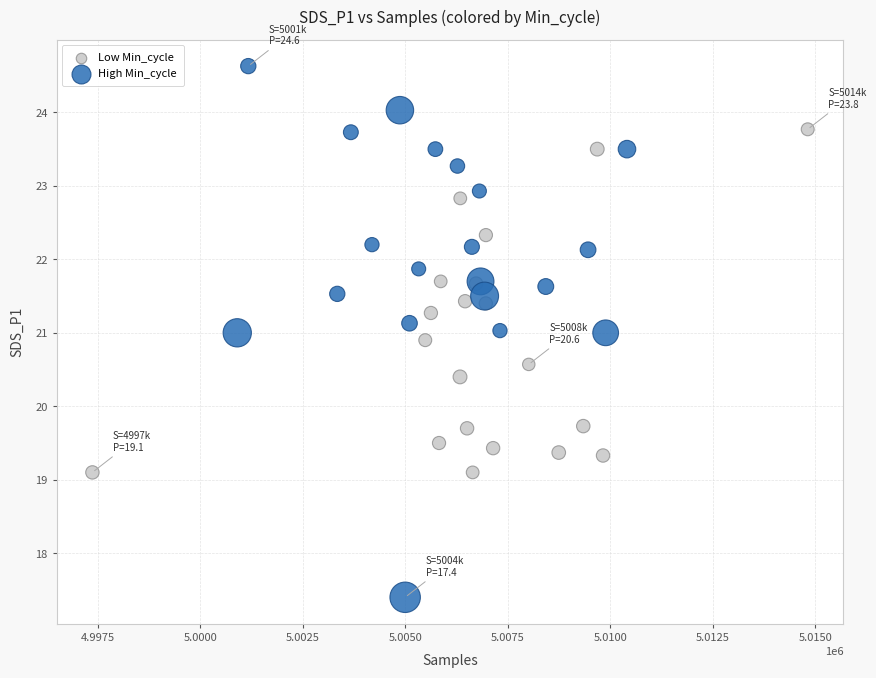

Which series reaches the maximum Y coordinate?

High Min_cycle